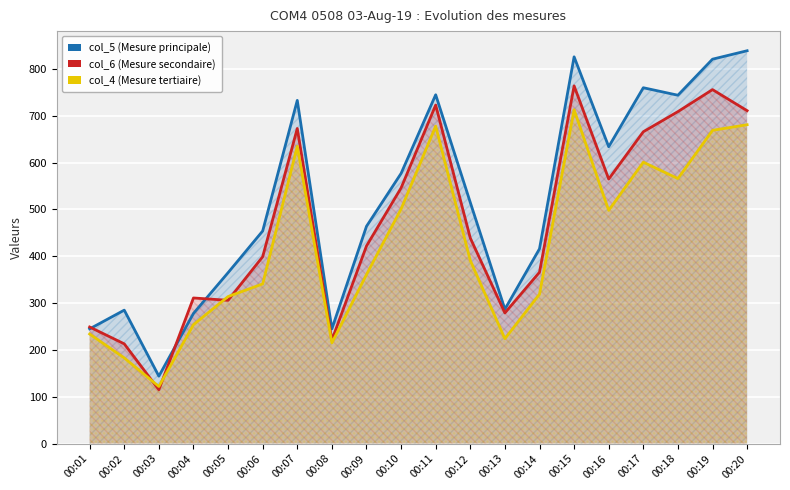

Where do col_6 and col_5 first cross each other?

00:01 and 00:02